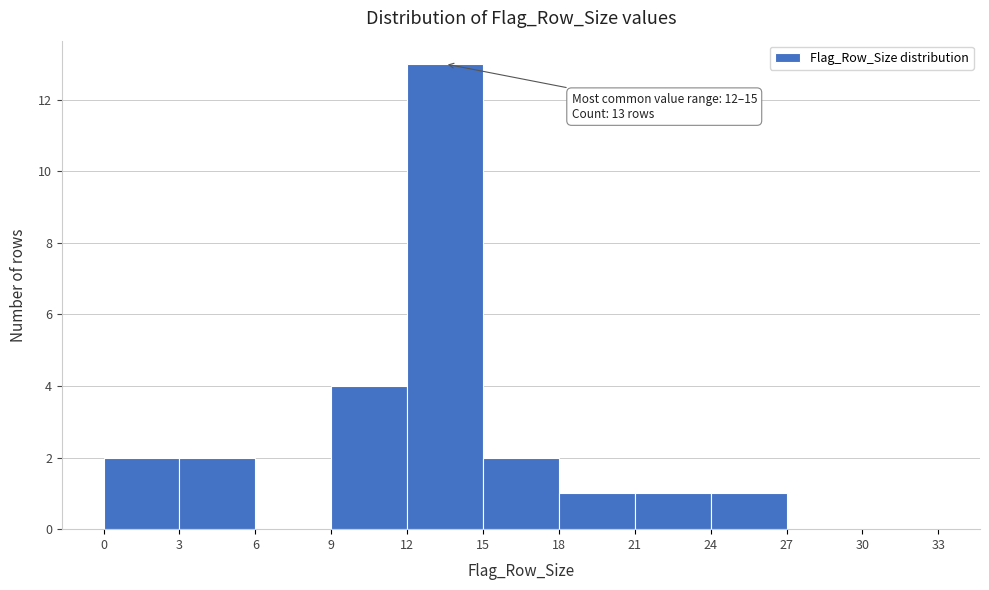

Which range on the x-axis has the tallest bar?

12 to 15